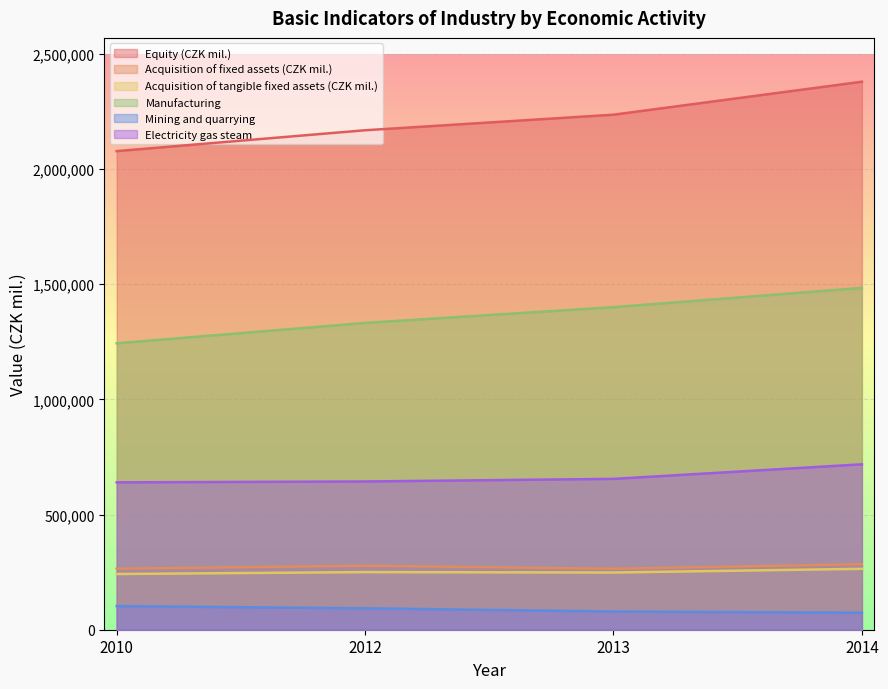

What is the average value of the Equity (CZK mil.) series?

2214722